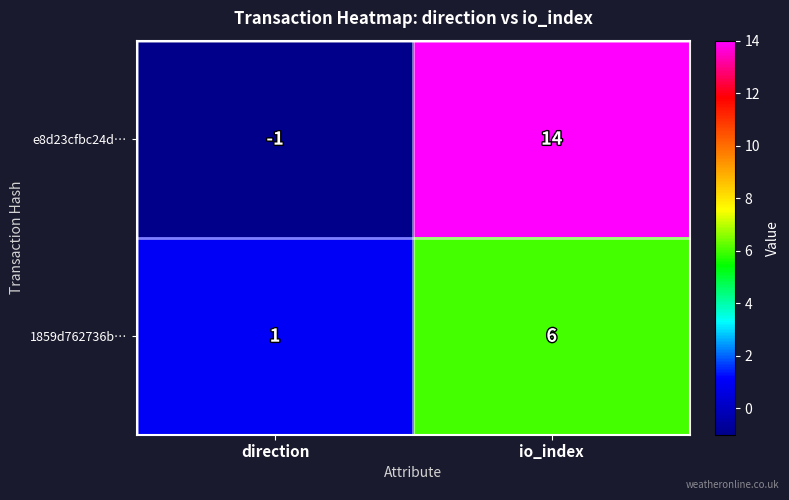

Is it true that 1859d762736b… equals 1 at direction?

True